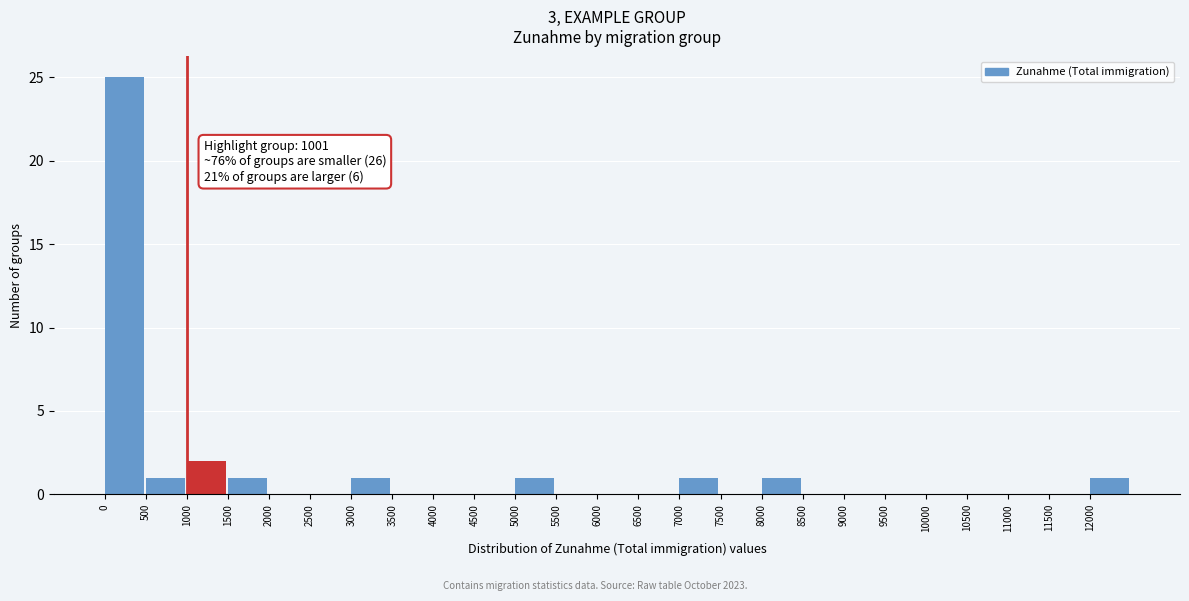

Which range on the x-axis has the tallest bar?

0 to 500